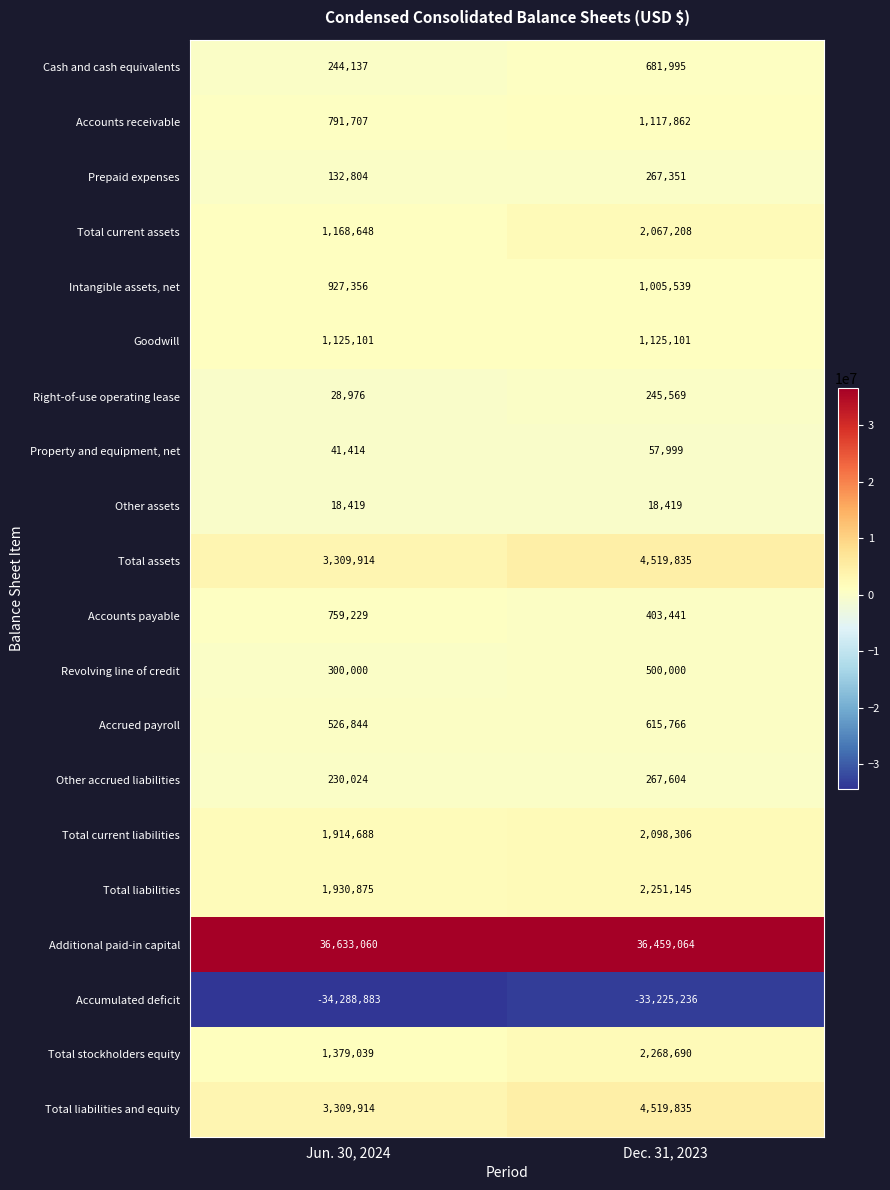

Is the value of Accounts receivable at Jun. 30, 2024 greater than the value of Total liabilities at Dec. 31, 2023?

No